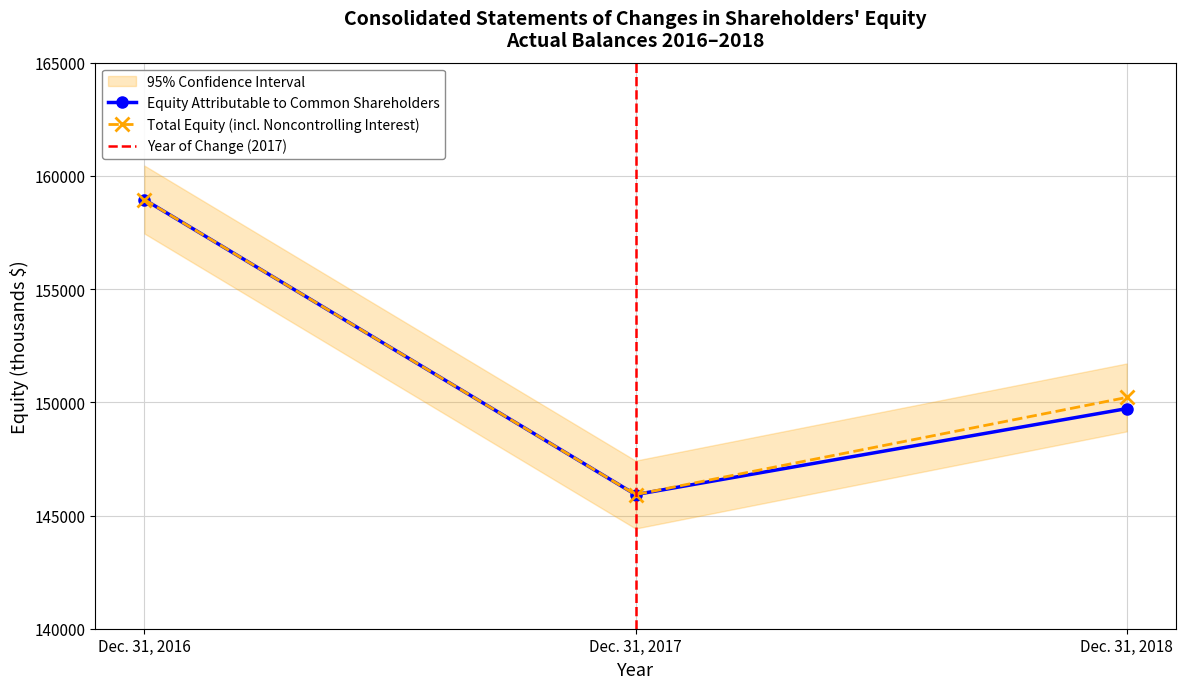

How many distinct data groups are displayed?

2